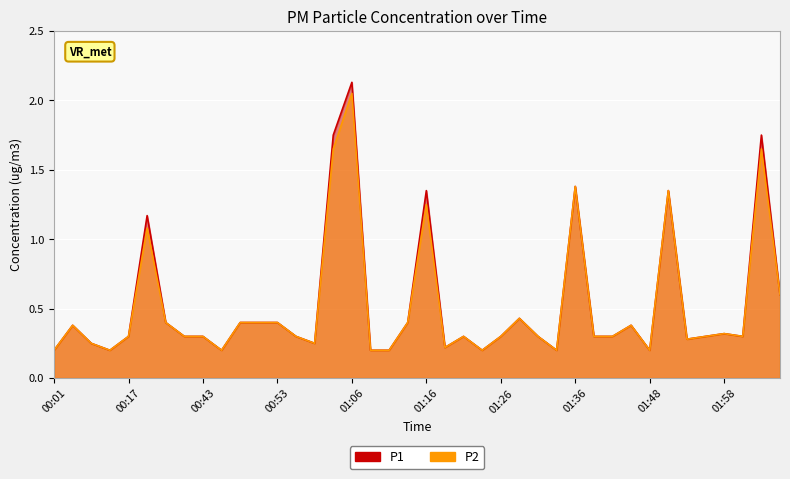

What is the value of the P1 point at the 12th from the left?

0.4